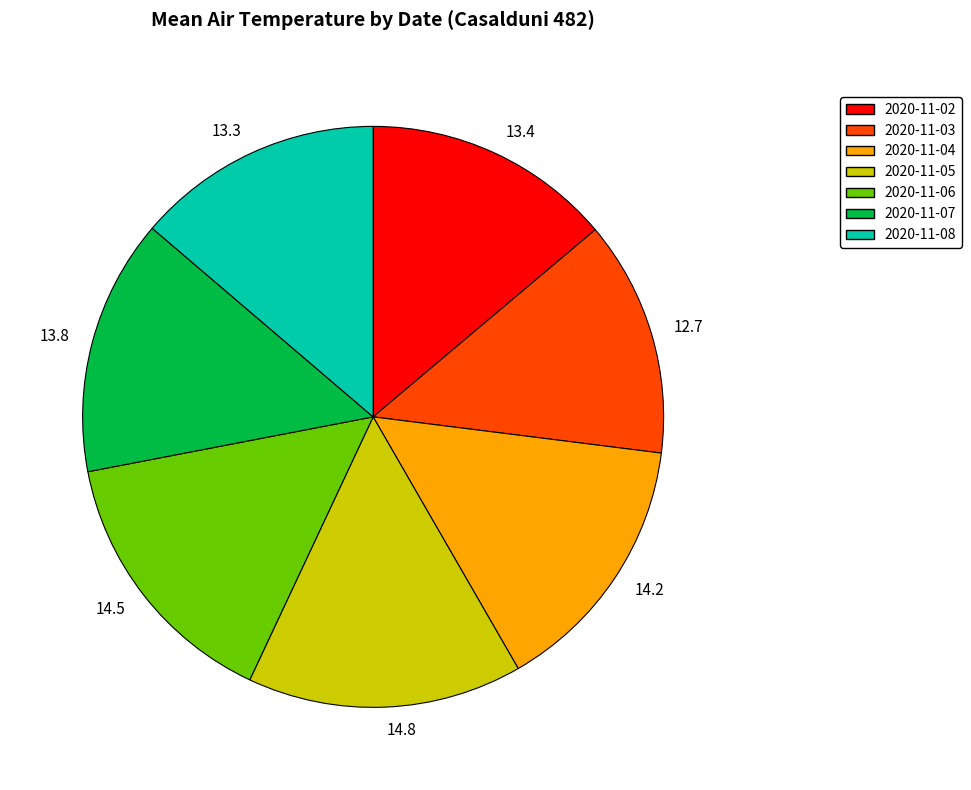

Is it true that 2020-11-06 is 28% of the pie?

False